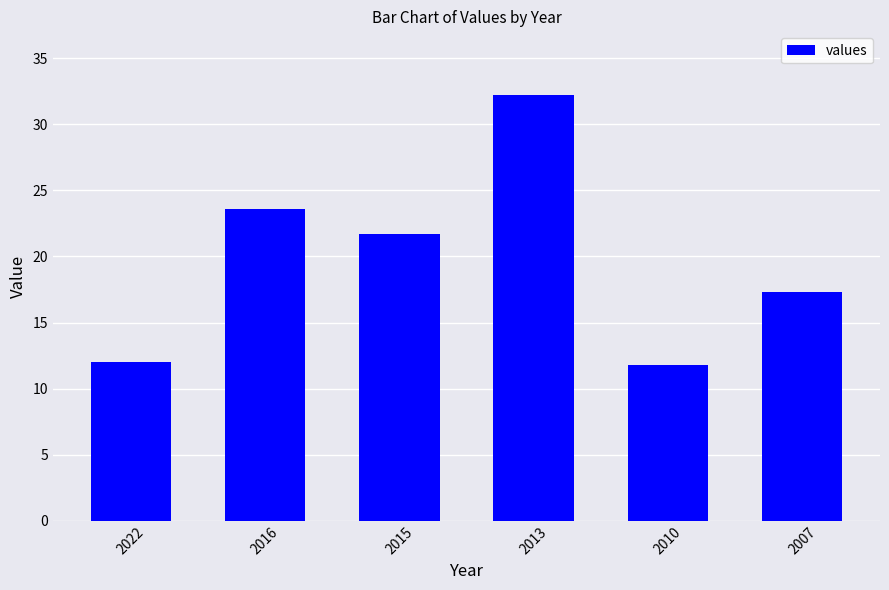

At which label is the value closest to 22?

2015